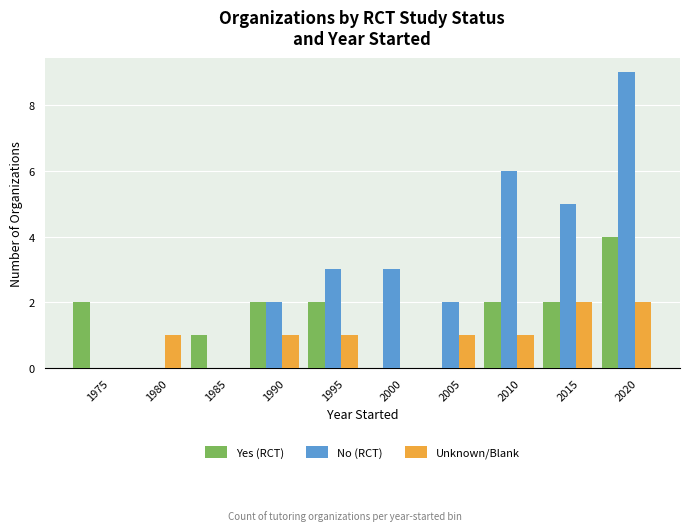

What is the approximate value of No (RCT) at 1995?

3